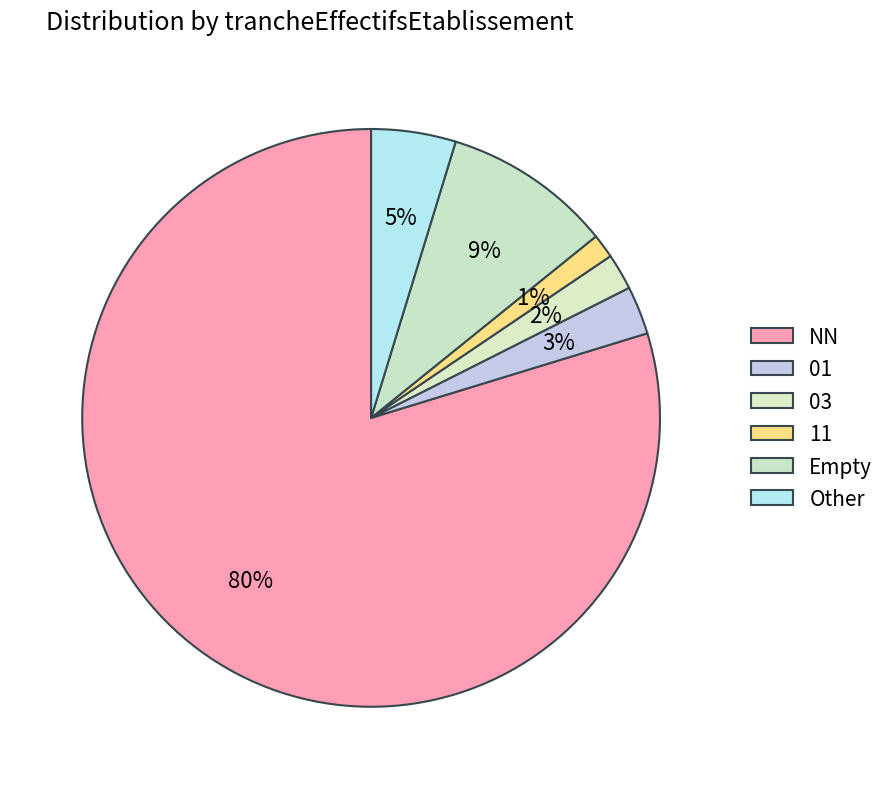

How many slices are in this pie chart?

6